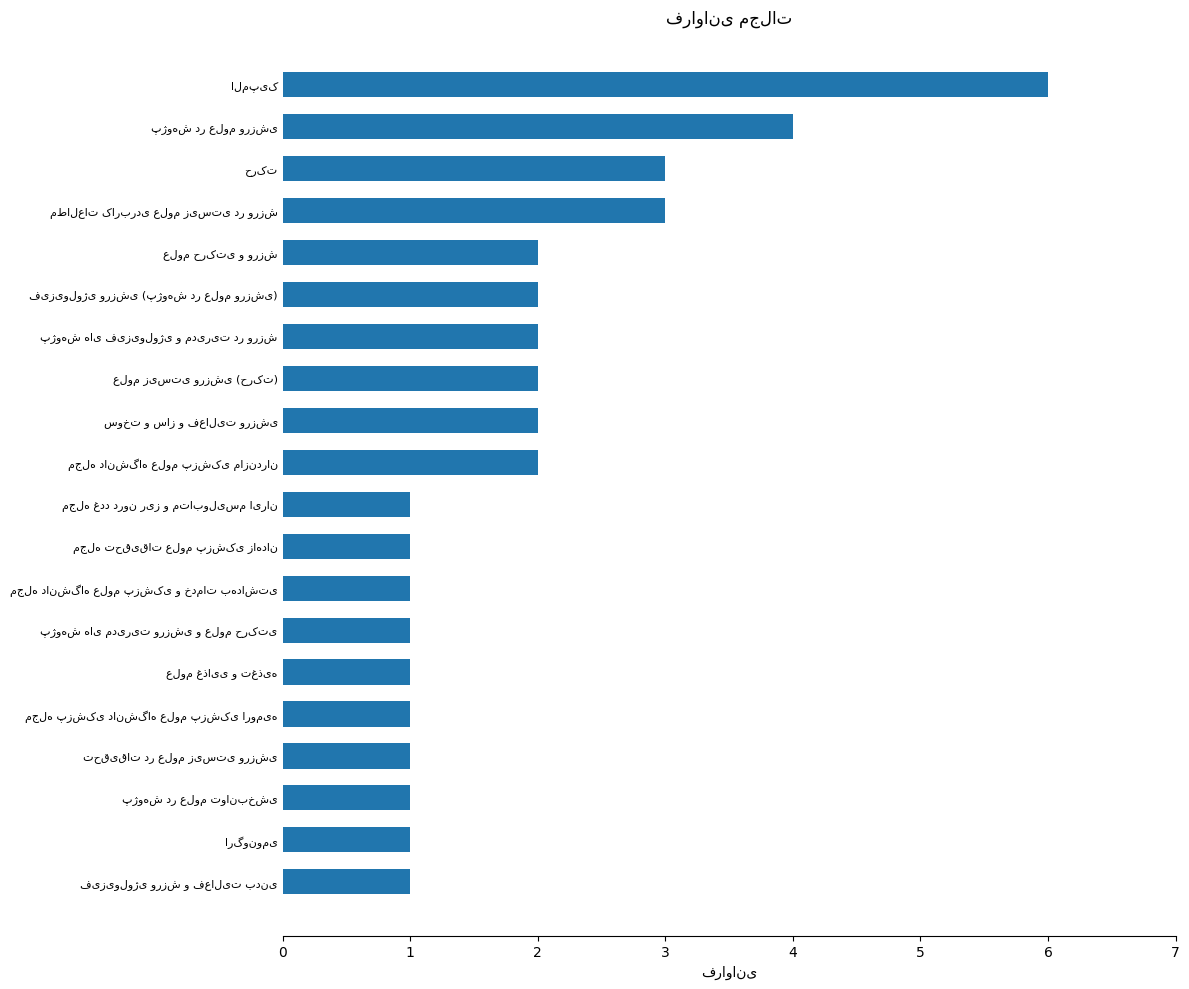

What is the greatest value displayed?

6